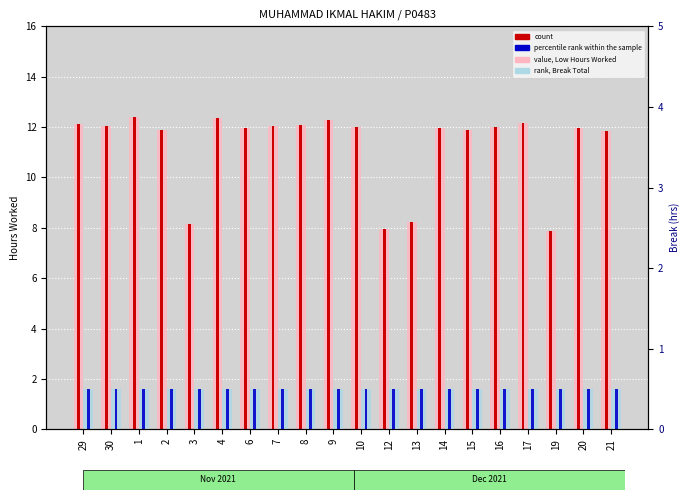

Which category has the highest value across all series?

1